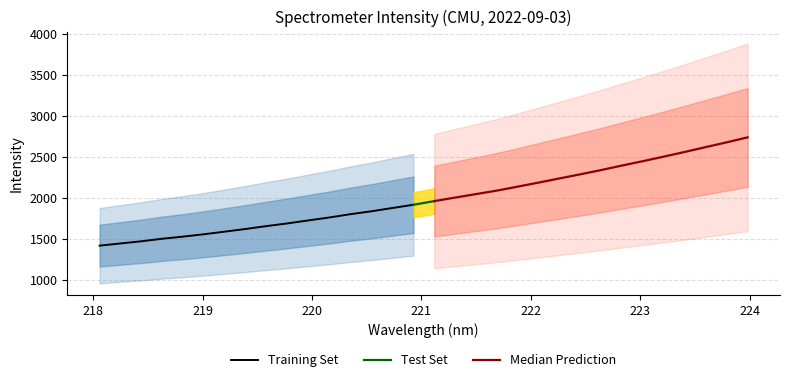

Does the chart have visible grid lines?

Yes